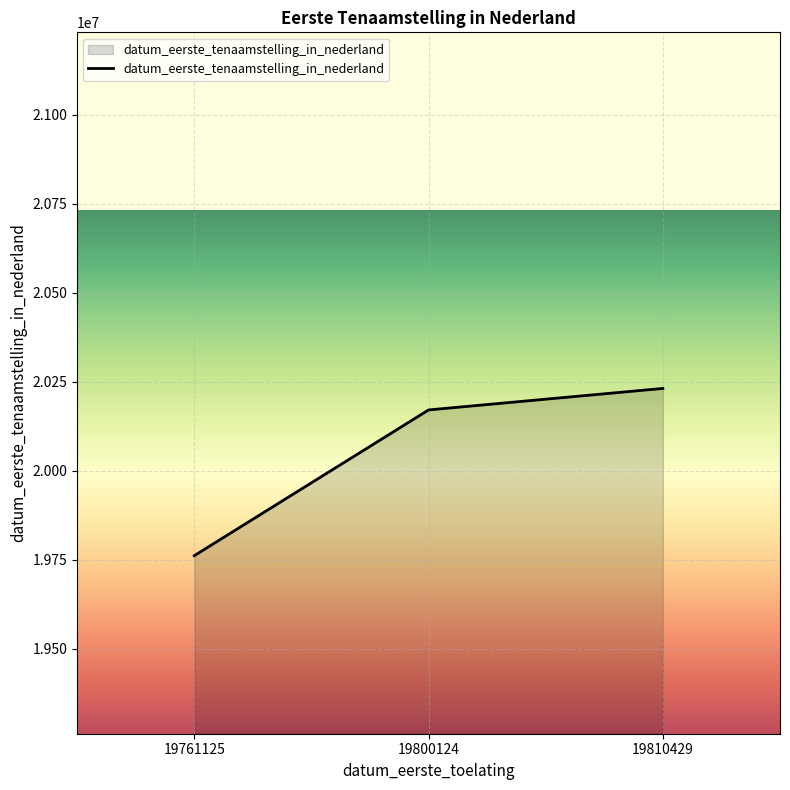

What is the greatest value displayed?

20230817